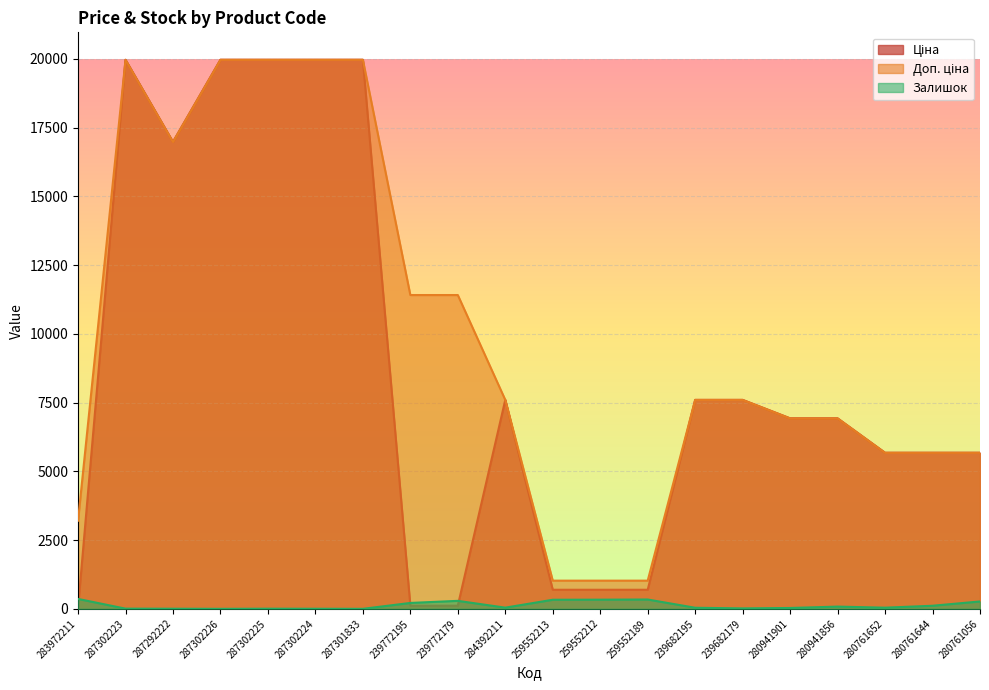

How many distinct data groups are displayed?

3